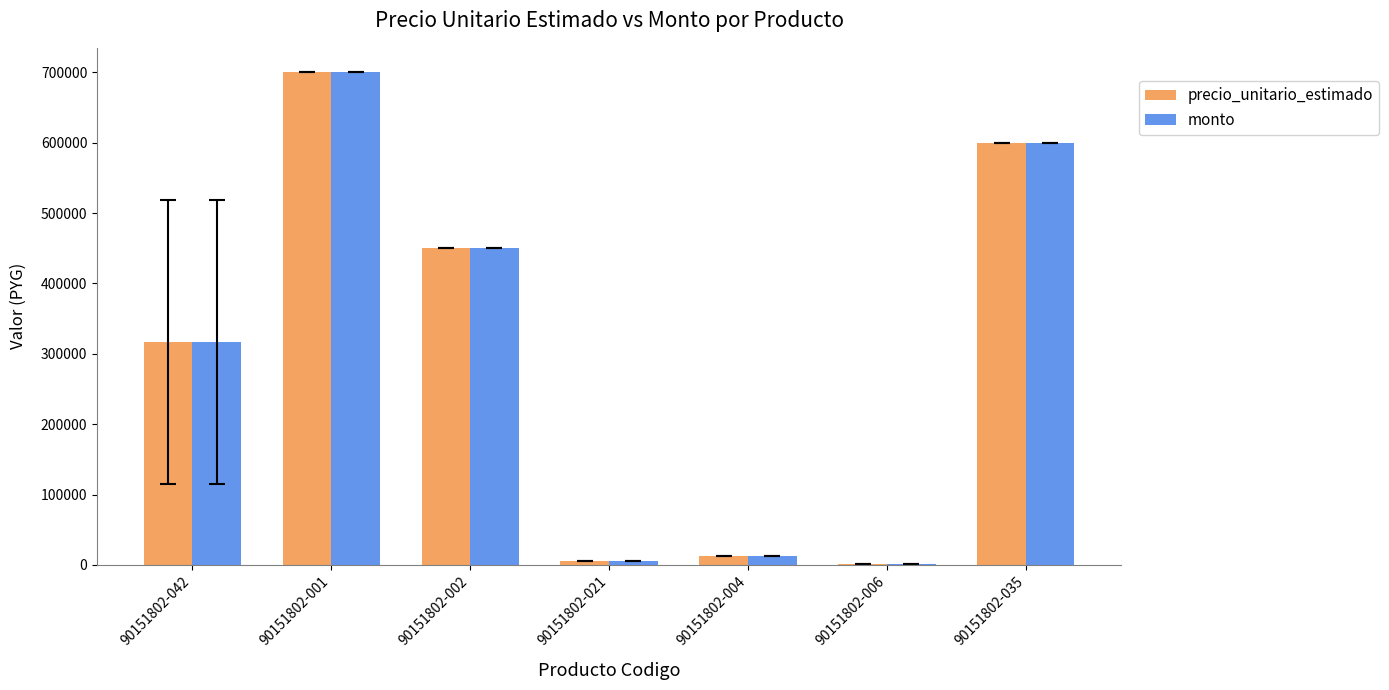

How many distinct data groups are displayed?

2